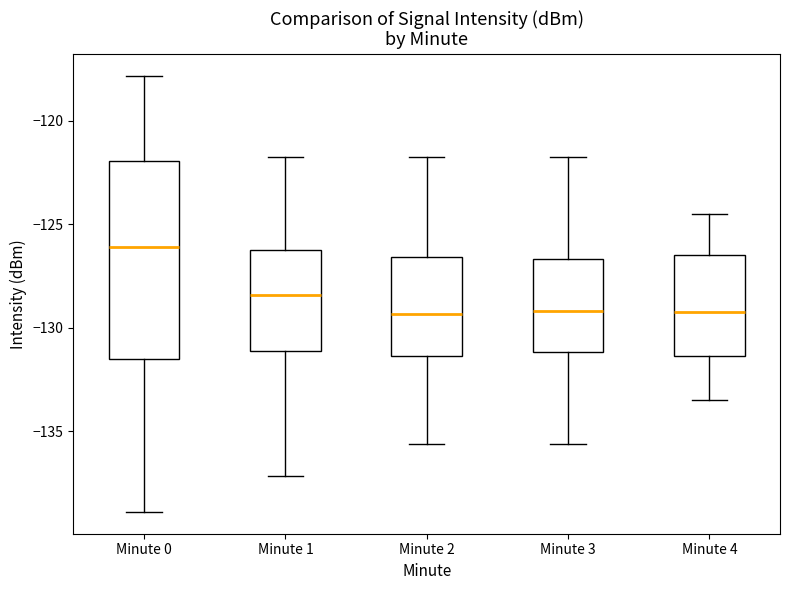

Reading left to right, read every box against the y-axis: the position of its median line, the range the box covers, and the ends of its whiskers. The values are not printed on the chart, so give them approximately, as read against the axis.

Minute 0: median -126.0, box -131.5 to -122.0, whiskers -139.0 to -118.0
Minute 1: median -128.5, box -131.0 to -126.0, whiskers -137.0 to -121.5
Minute 2: median -129.5, box -131.5 to -126.5, whiskers -135.5 to -121.5
Minute 3: median -129.0, box -131.0 to -126.5, whiskers -135.5 to -121.5
Minute 4: median -129.0, box -131.5 to -126.5, whiskers -133.5 to -124.5